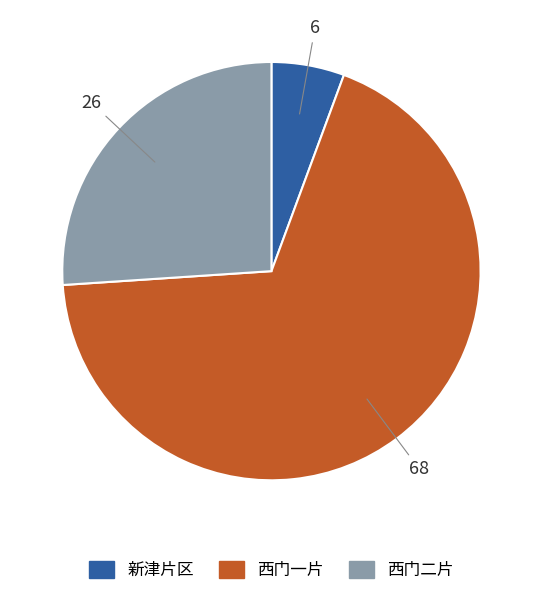

Which category has the smallest portion of the pie?

新津片区